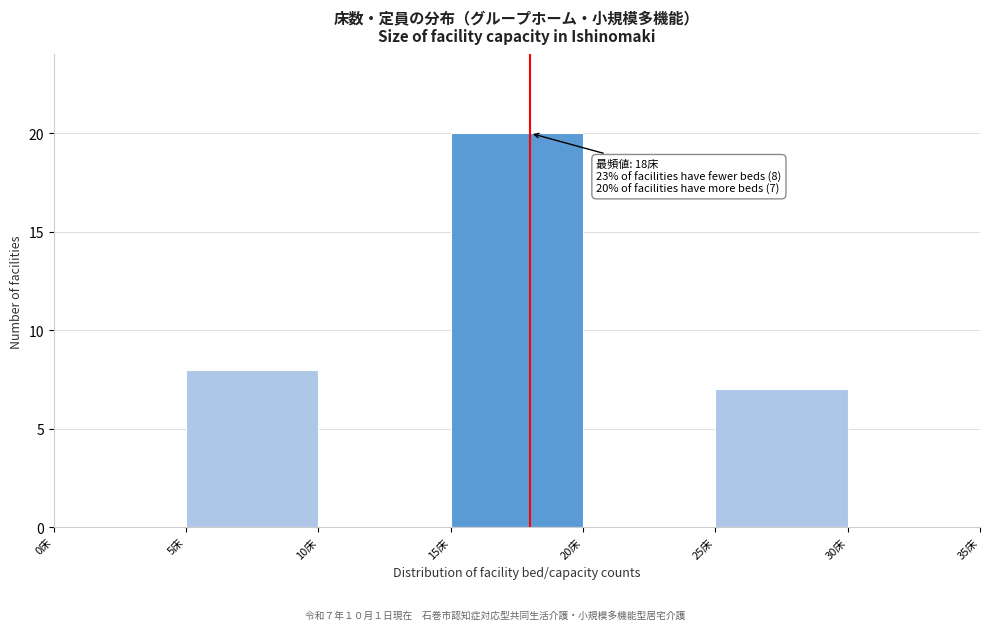

Over which range of the x-axis is the bar tallest?

15 to 20